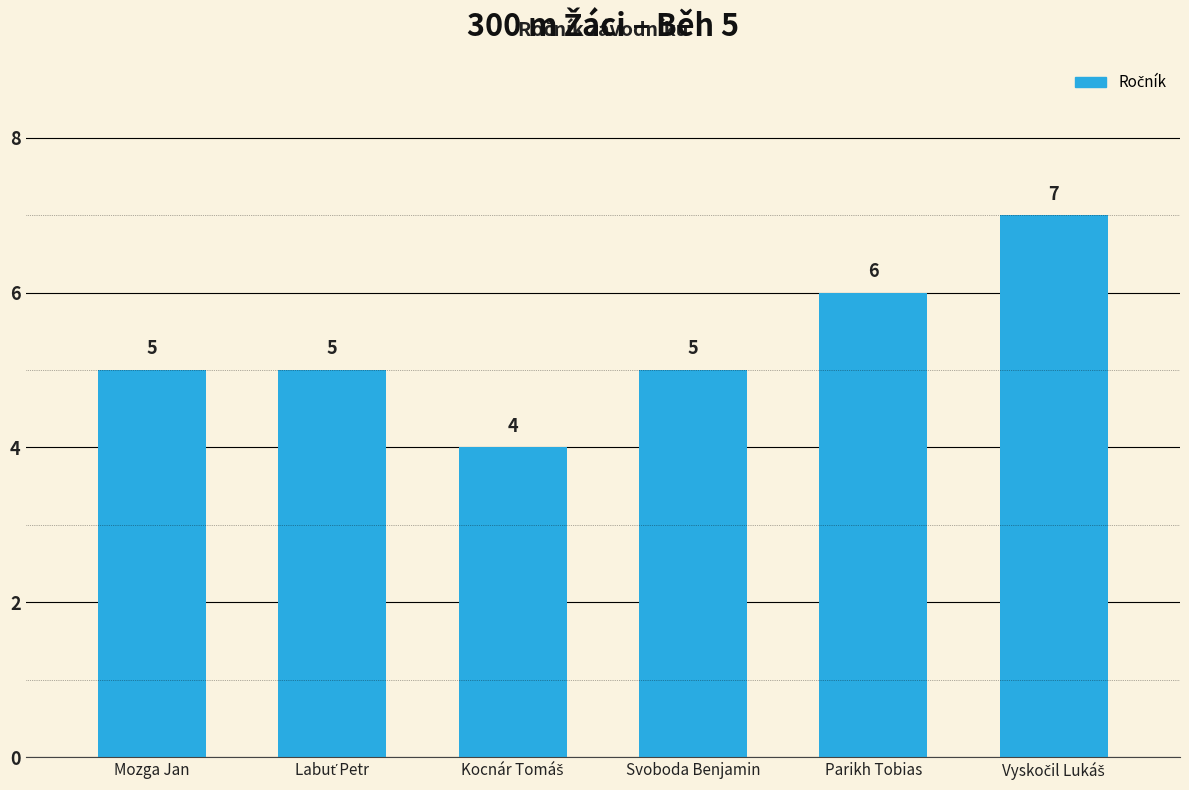

What is the label of the 3rd bar from the right?

Svoboda Benjamin